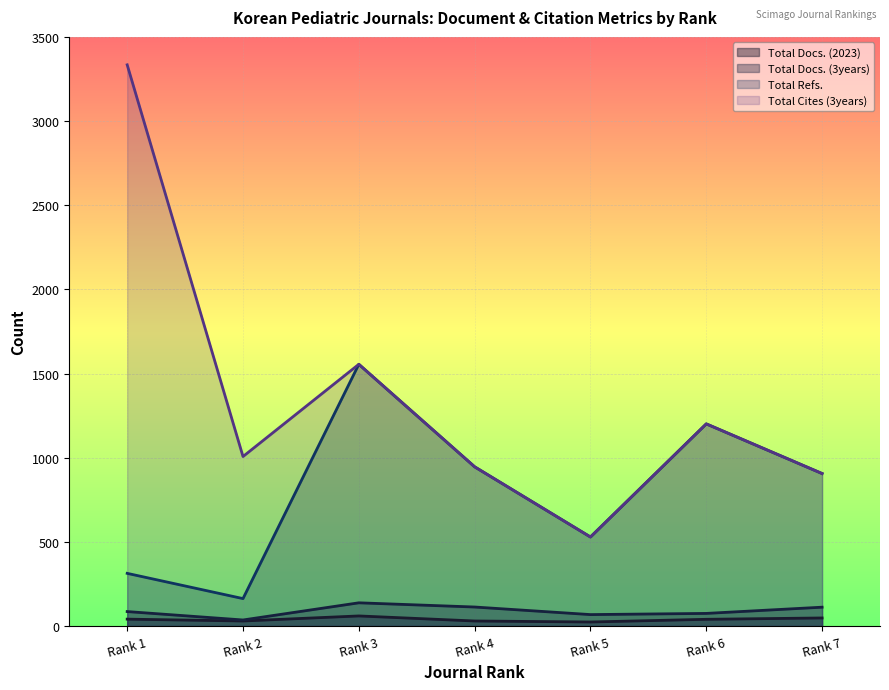

Is it true that Total Refs. equals 313 at Rank 1?

True